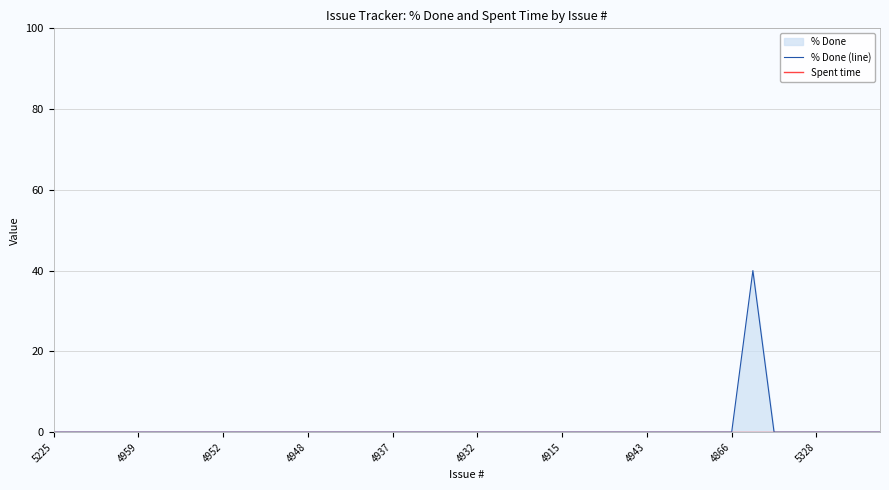

True or false: % Done (line) and Spent time cross at least once.

False